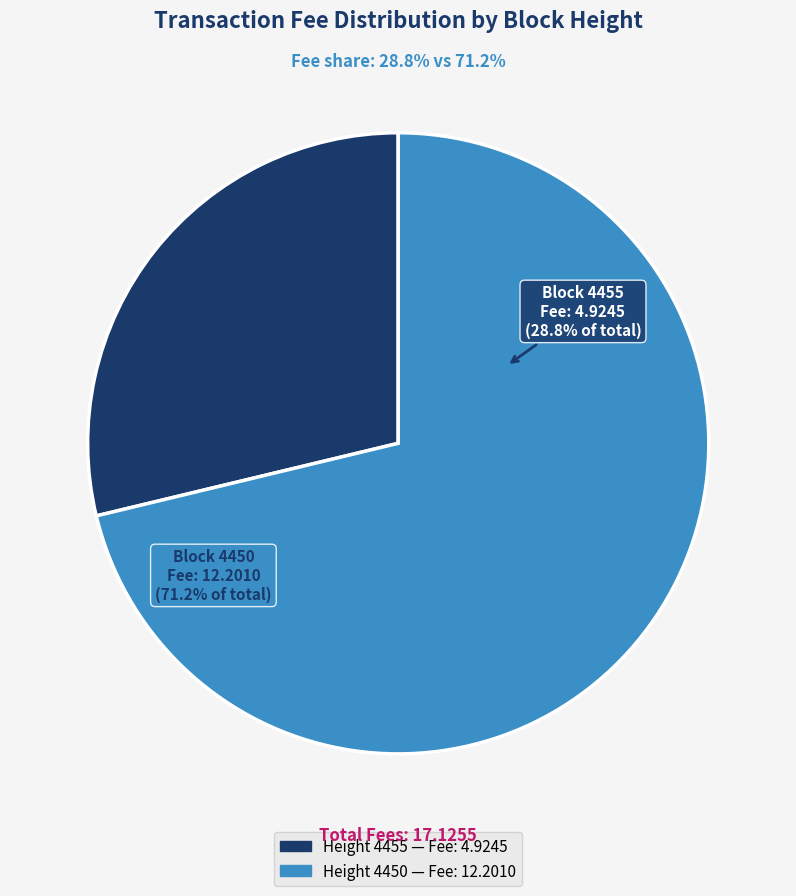

To the nearest percent, what is the average slice percentage?

50%